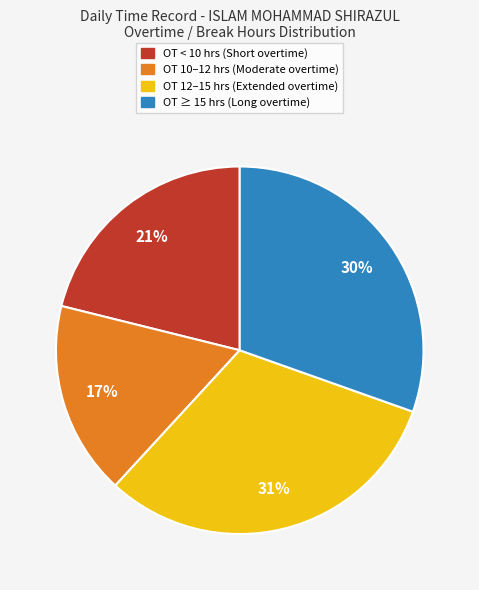

Is there any slice that represents more than half of the pie?

No